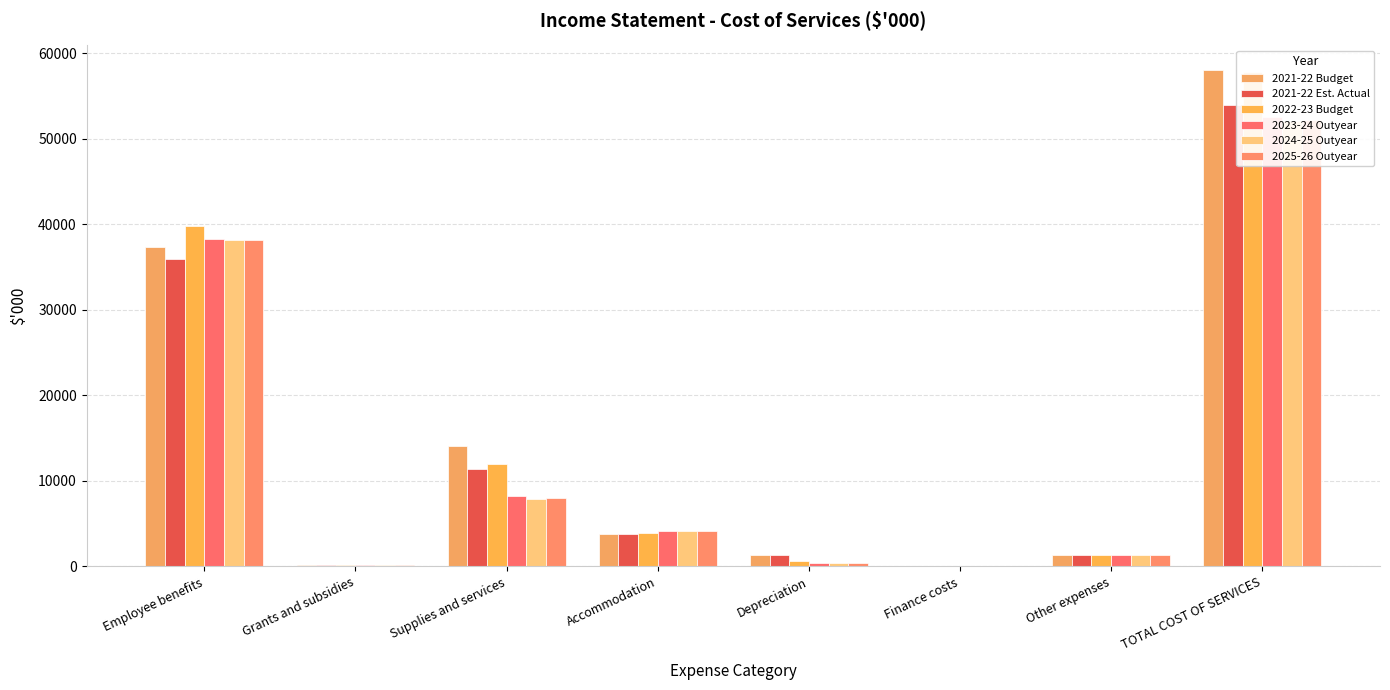

At which category is the sum across all series the highest?

TOTAL COST OF SERVICES